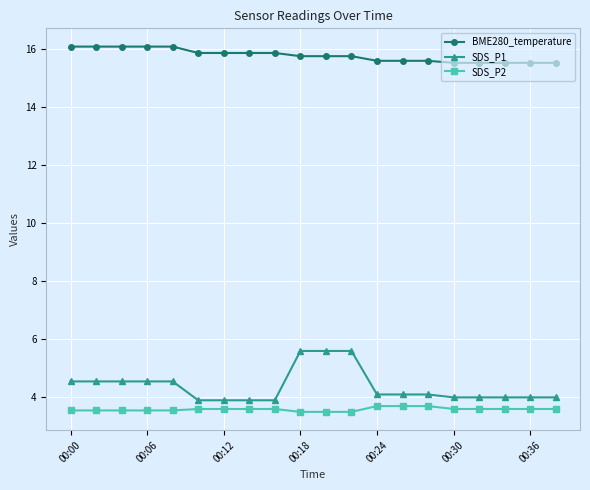

What is the value of the BME280_temperature point at the 12th from the left?

15.8